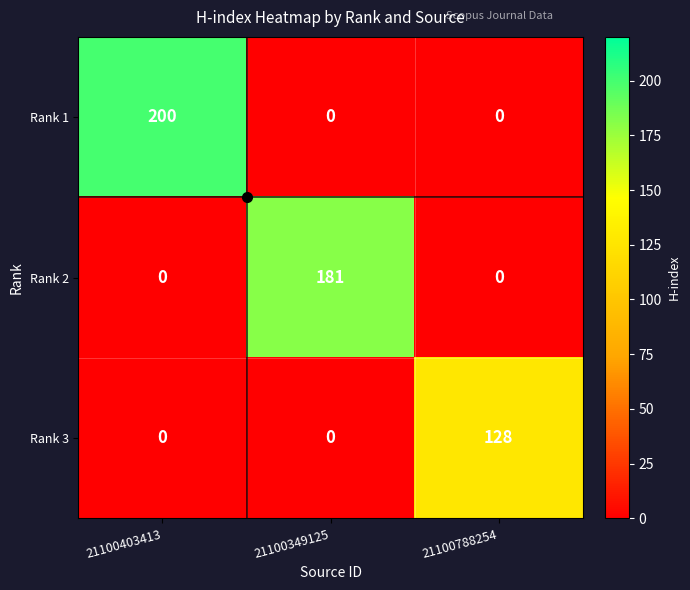

What is the spread (max minus min) of values at 21100403413?

200